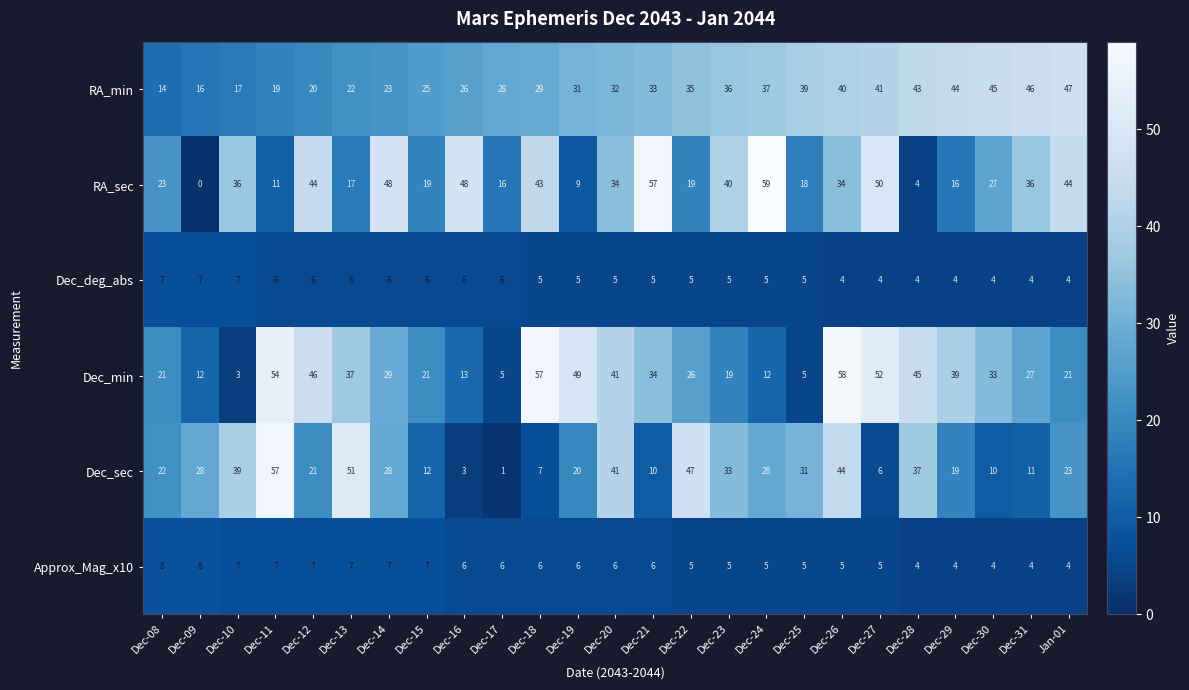

What is the sum of the RA_min values at Dec-22 and Dec-10?

52